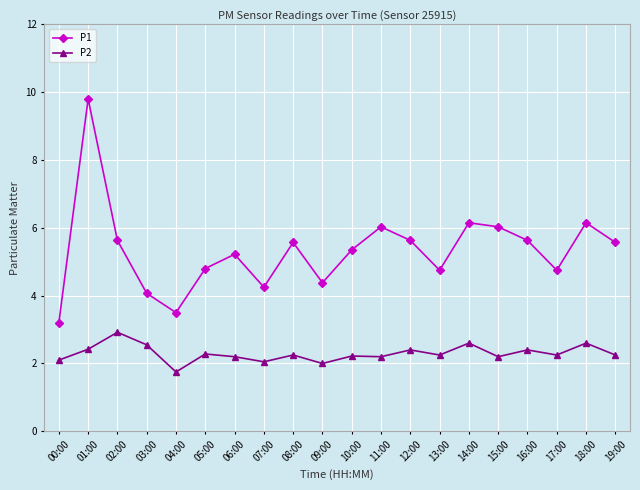

What is the average value of the P1 series?

5.3